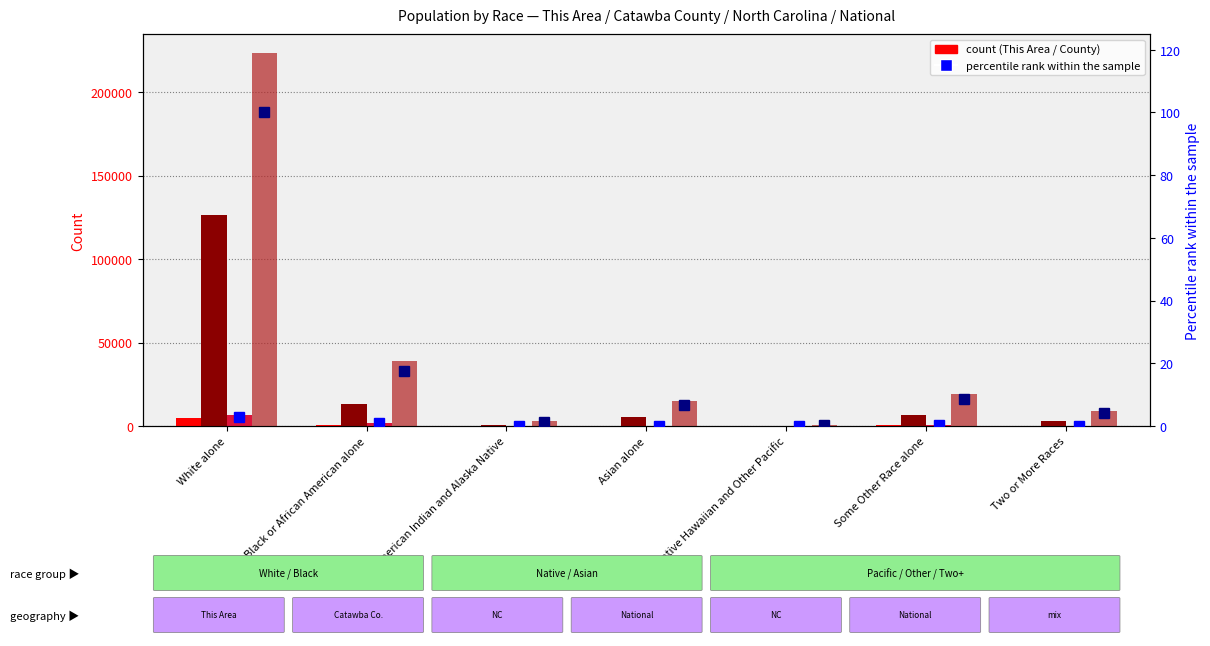

Which series has the largest total across all categories?

National (÷1000)